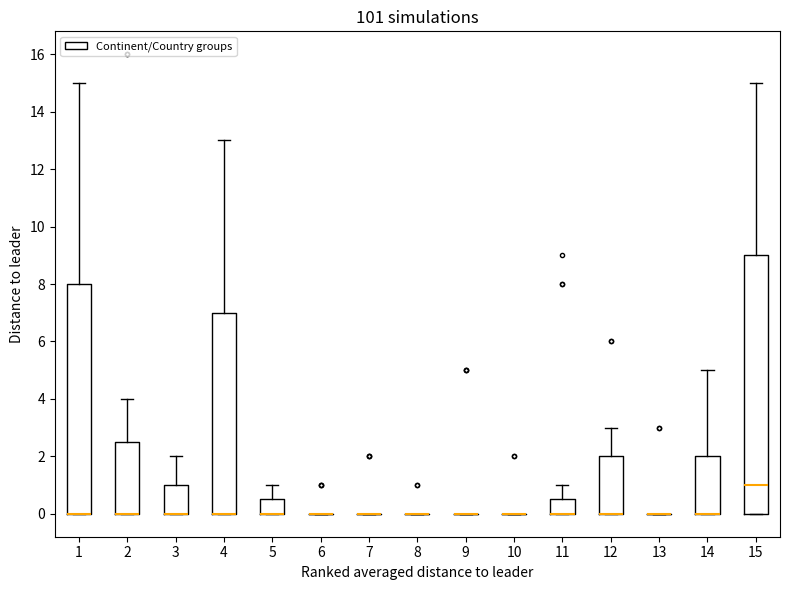

Reading left to right, transcribe this box plot: for each box, give where its median line is, the range the box spans, and where its two whiskers end, as read against the y-axis. The values are not printed on the chart, so give them approximately, as read against the axis.

1: median 0.0 (drawn on the box's lower edge), box 0.0 to 8.0, whiskers 0.0 to 15.0
2: median 0.0 (drawn on the box's lower edge), box 0.0 to 2.6, whiskers 0.0 to 4.0
3: median 0.0 (drawn on the box's lower edge), box 0.0 to 1.0, whiskers 0.0 to 2.0
4: median 0.0 (drawn on the box's lower edge), box 0.0 to 7.0, whiskers 0.0 to 13.0
5: median 0.0 (drawn on the box's lower edge), box 0.0 to 0.6, whiskers 0.0 to 1.0
6: box collapsed to a line at 0.0, whiskers 0.0 to 0.0
7: box collapsed to a line at 0.0, whiskers 0.0 to 0.0
8: box collapsed to a line at 0.0, whiskers 0.0 to 0.0
9: box collapsed to a line at 0.0, whiskers 0.0 to 0.0
10: box collapsed to a line at 0.0, whiskers 0.0 to 0.0
11: median 0.0 (drawn on the box's lower edge), box 0.0 to 0.6, whiskers 0.0 to 1.0
12: median 0.0 (drawn on the box's lower edge), box 0.0 to 2.0, whiskers 0.0 to 3.0
13: box collapsed to a line at 0.0, whiskers 0.0 to 0.0
14: median 0.0 (drawn on the box's lower edge), box 0.0 to 2.0, whiskers 0.0 to 5.0
15: median 1.0, box 0.0 to 9.0, whiskers 0.0 to 15.0